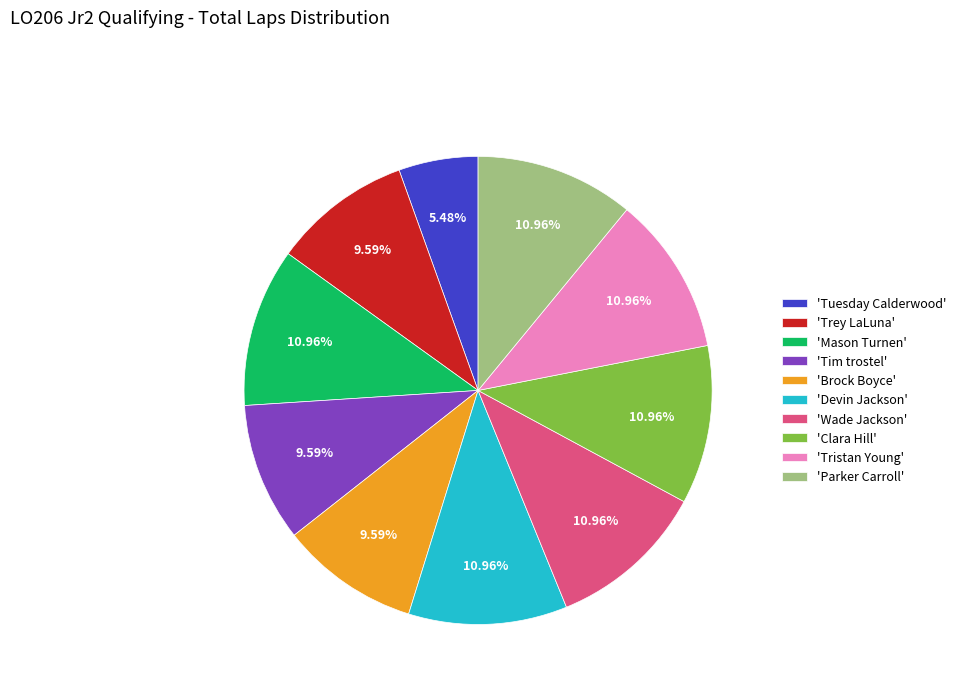

Which slice is the smallest?

'Tuesday Calderwood'